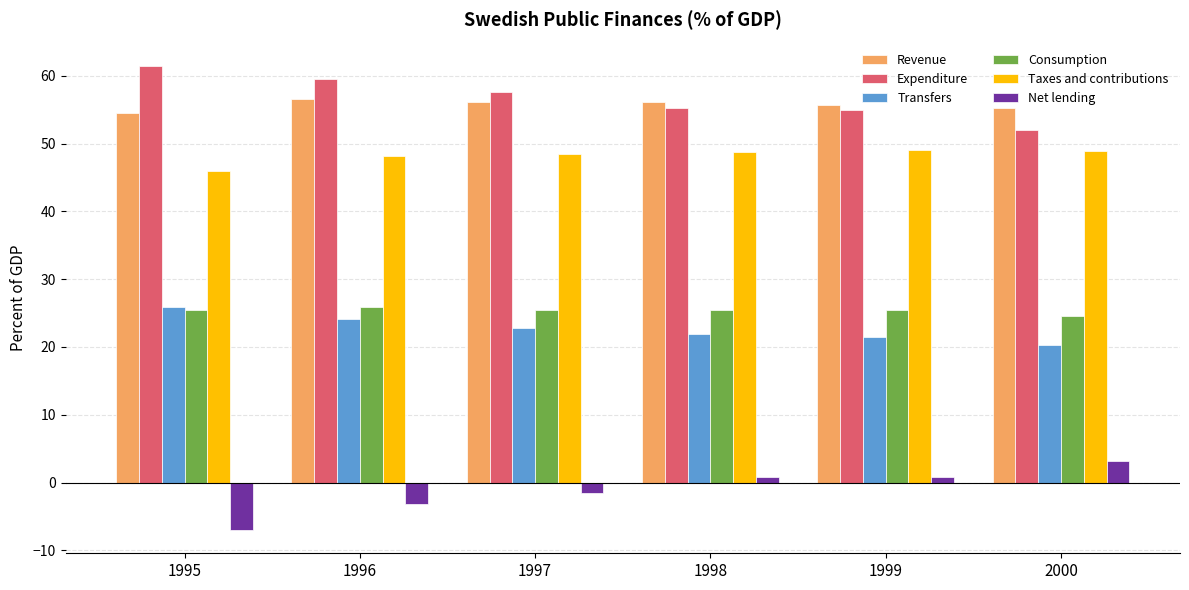

What is the sum of all Consumption values?

152.3